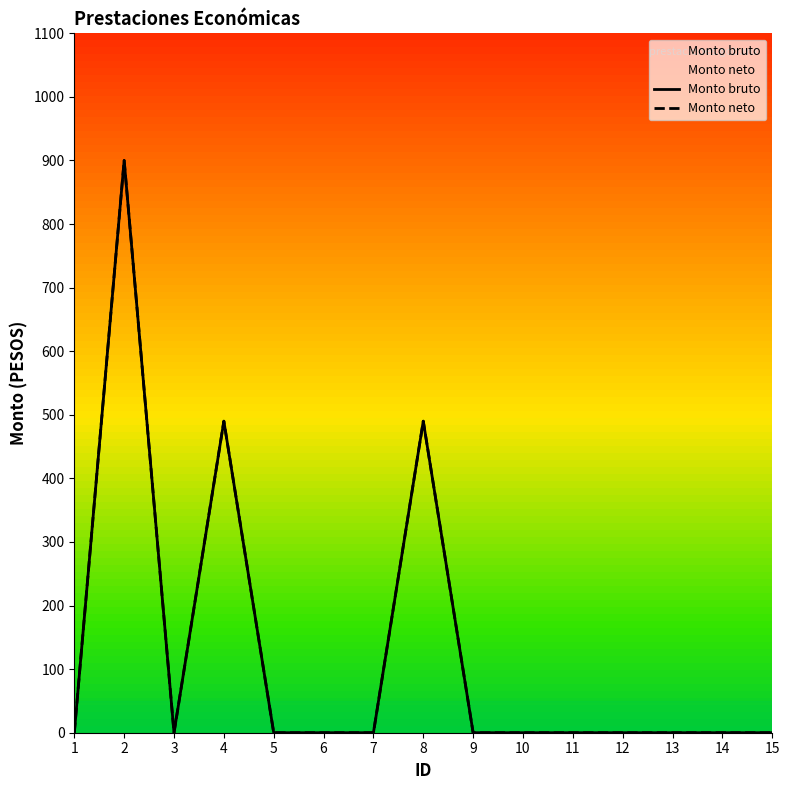

How many values in the Monto bruto series exceed 0?

3